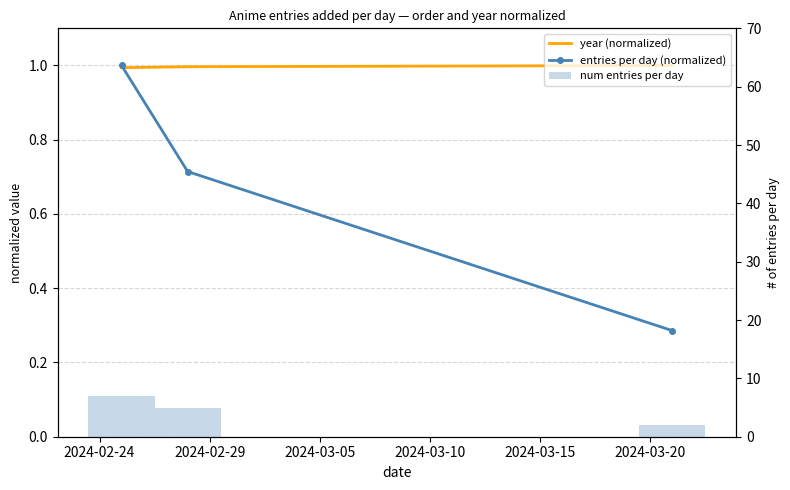

How many groups of bars are there?

3